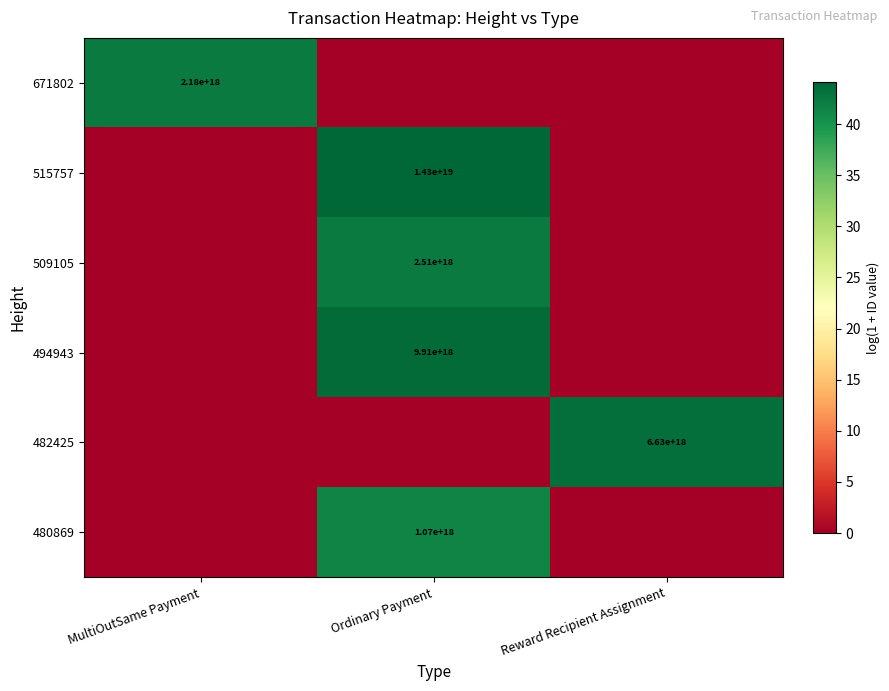

The value of 509105 at Ordinary Payment is 2510000000000000000. True or false?

True